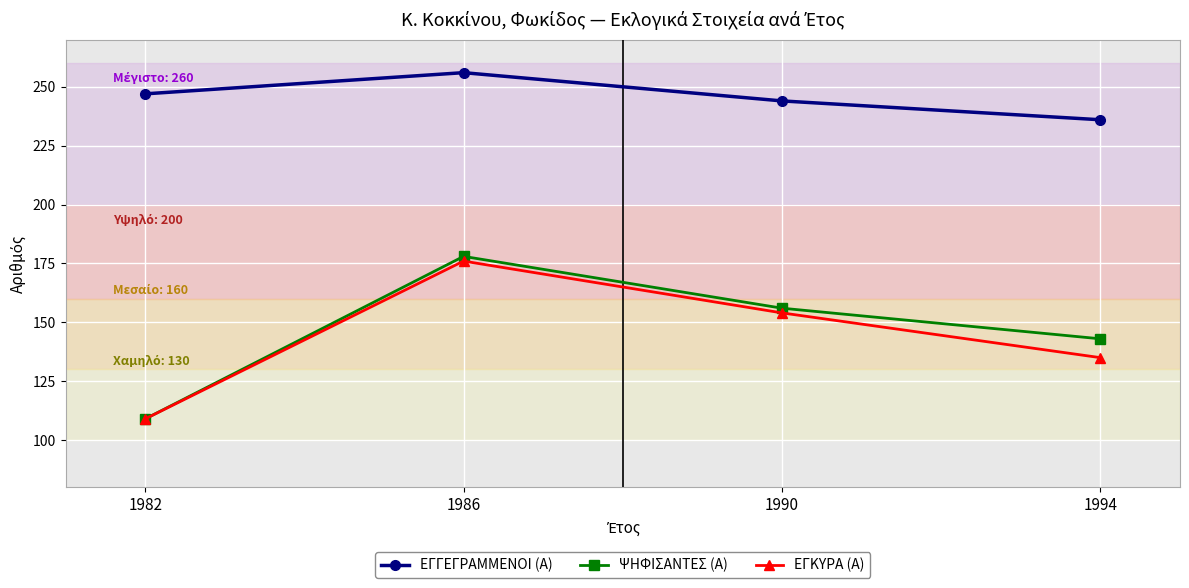

What is the minimum value for ΨΗΦΙΣΑΝΤΕΣ (Α)?

109